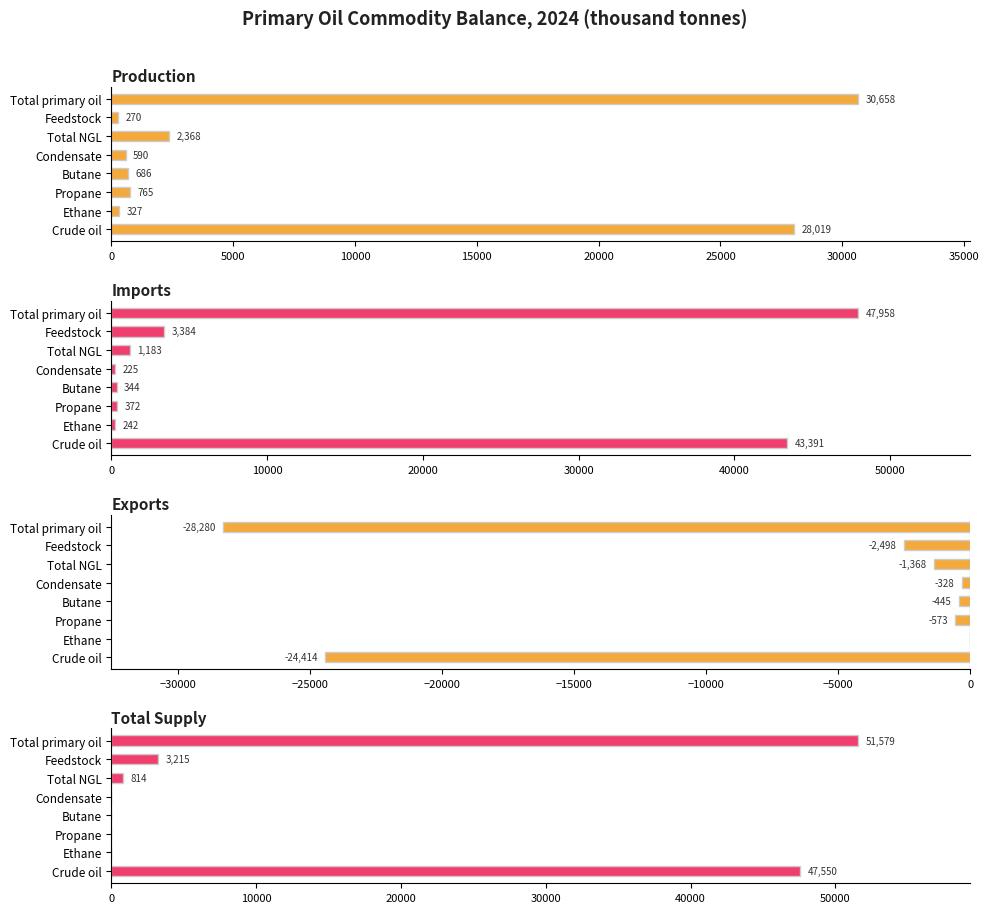

How many bars are there in total?

32